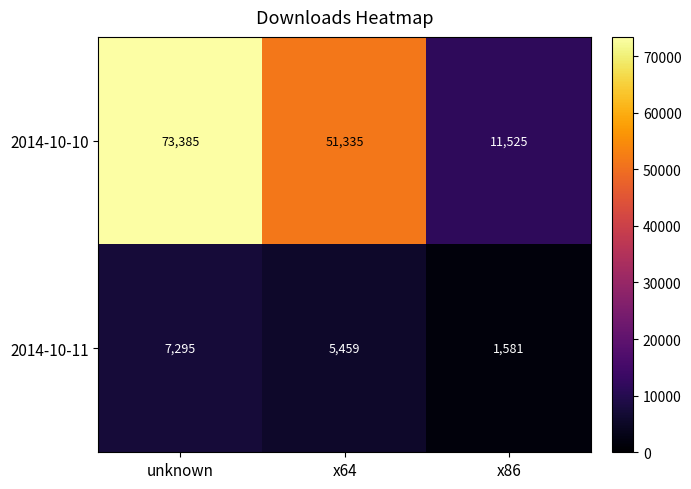

Where does the 2014-10-11 series first go above 5459?

unknown